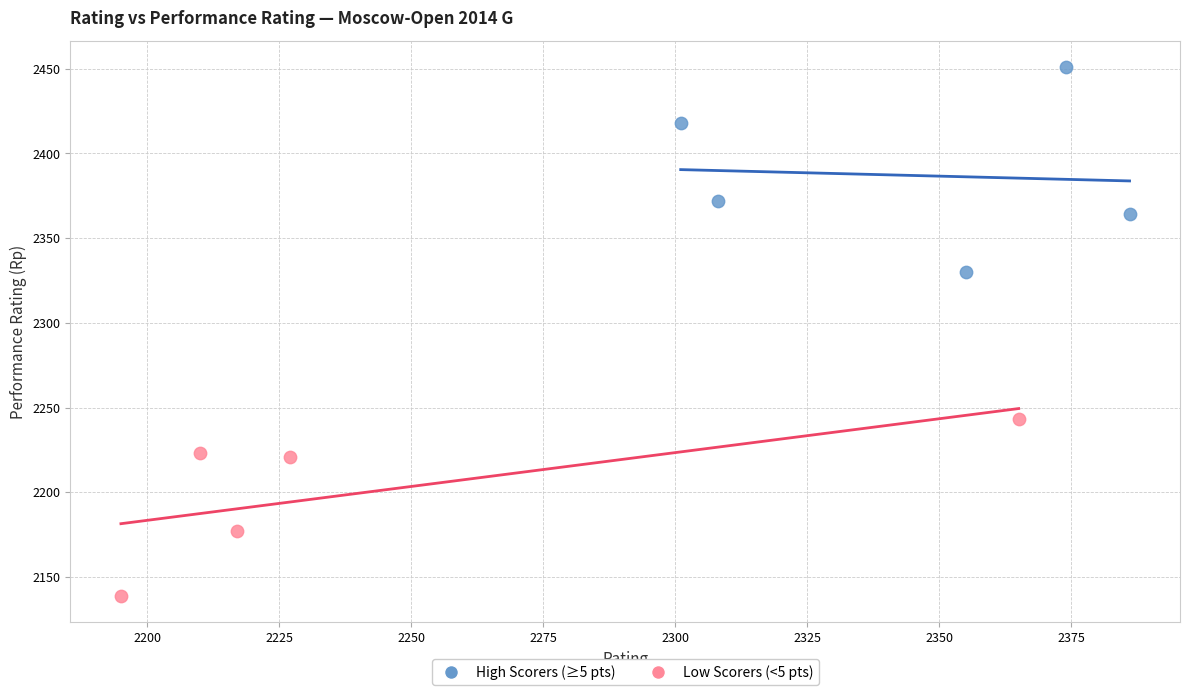

Which series contains the highest Y value?

High Scorers (≥5 pts)